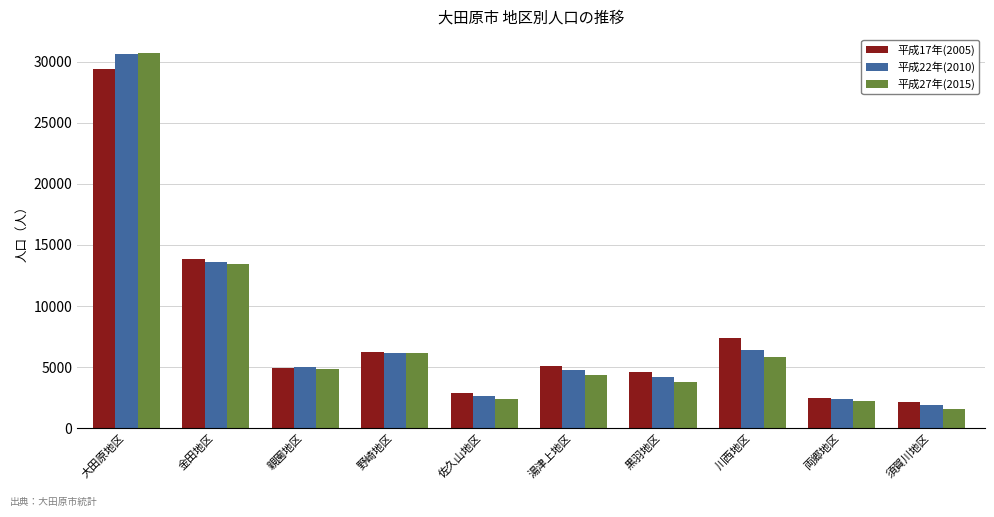

Reading left to right, extract all data points from this chart.

平成17年(2005): 大田原地区=29374	金田地区=13817	親園地区=4945	野崎地区=6218	佐久山地区=2885	湯津上地区=5103	黒羽地区=4613	川西地区=7404	両郷地区=2477	須賀川地区=2187
平成22年(2010): 大田原地区=30594	金田地区=13626	親園地区=5027	野崎地区=6196	佐久山地区=2667	湯津上地区=4782	黒羽地区=4173	川西地区=6406	両郷地区=2360	須賀川地区=1898
平成27年(2015): 大田原地区=30715	金田地区=13480	親園地区=4876	野崎地区=6160	佐久山地区=2428	湯津上地区=4360	黒羽地区=3766	川西地区=5868	両郷地区=2193	須賀川地区=1611